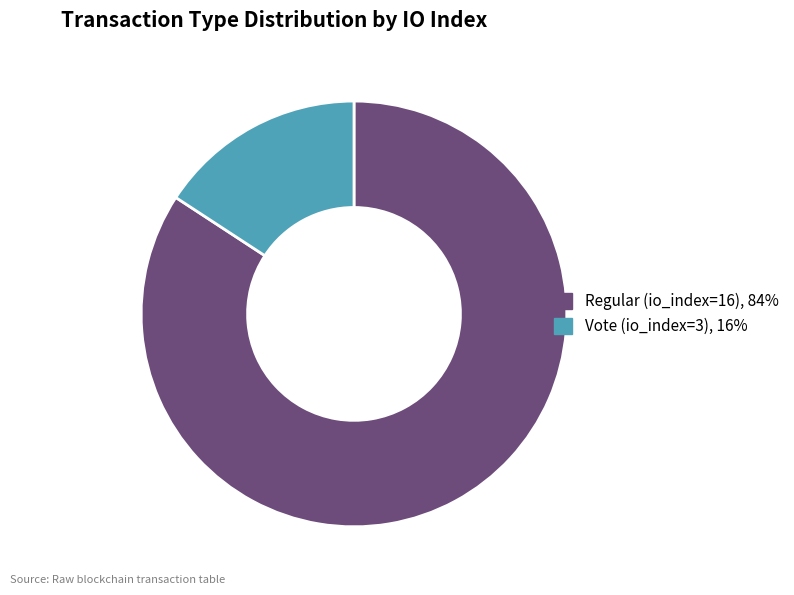

How many segments does this pie chart have?

2